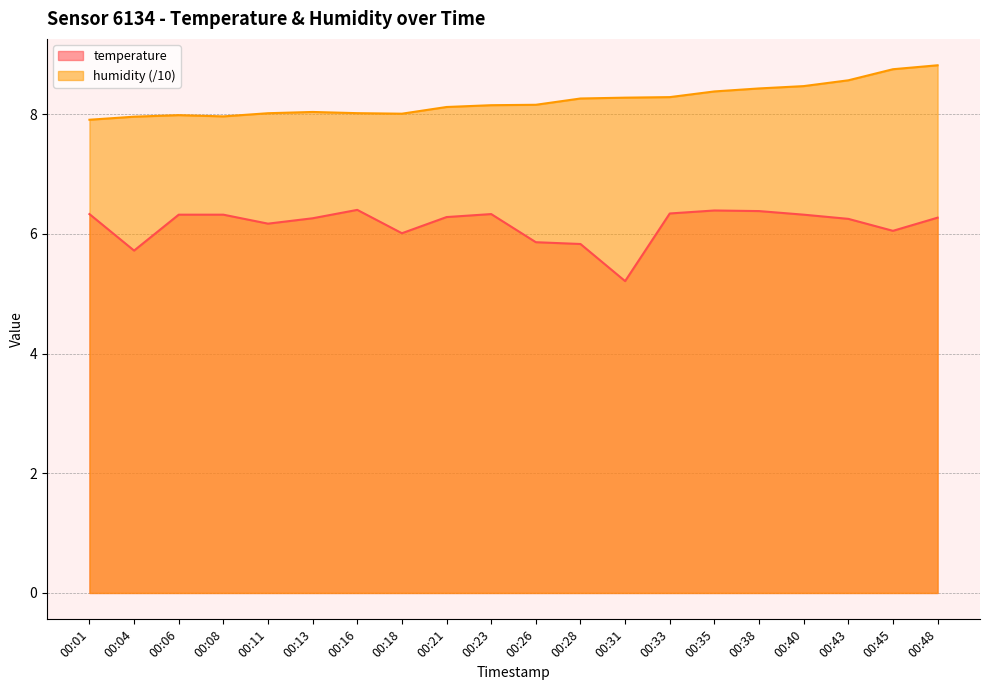

Rank the series by their average value, from lowest to highest.

temperature, humidity (/10)